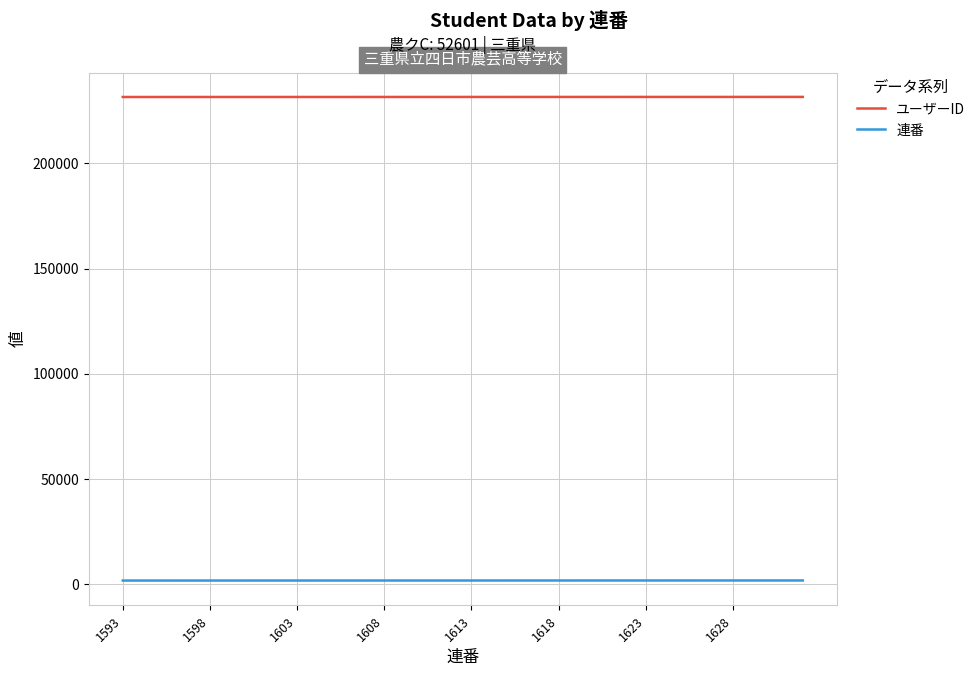

Which series has the largest total across all categories?

ユーザーID